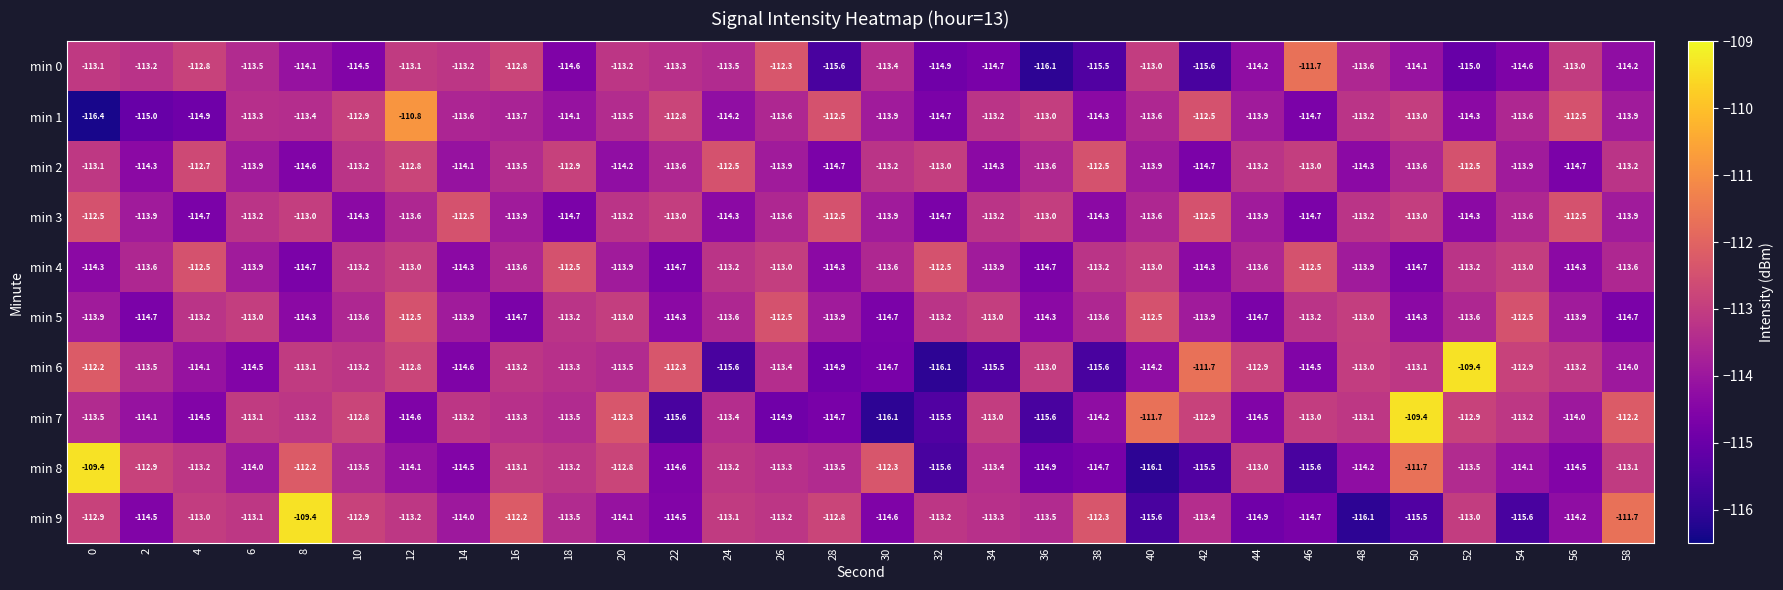

What is the difference between the second highest and minimum values in the min 4 series?

2.2